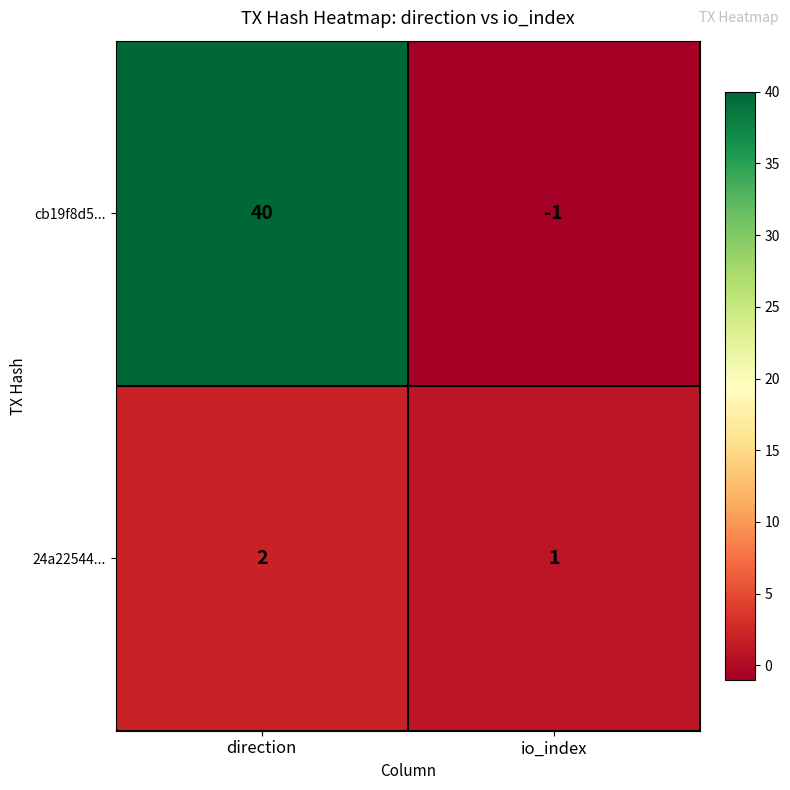

Which series has the largest range (max minus min)?

cb19f8d5...